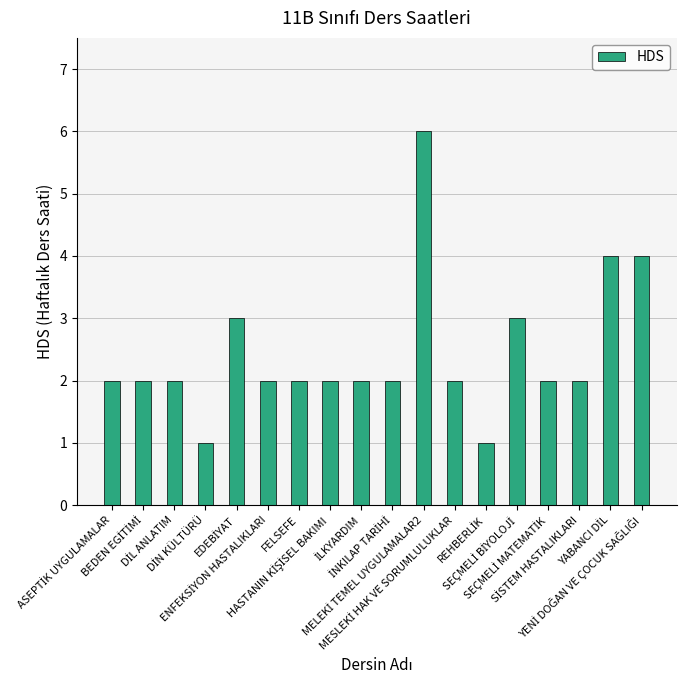

What is the sum of all values?

44